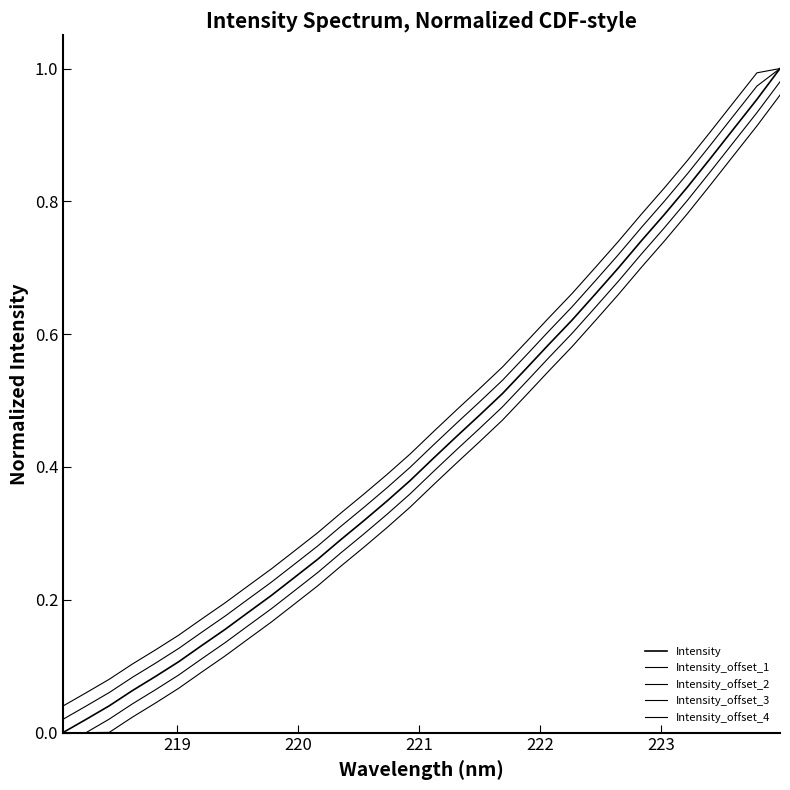

Does the chart have visible grid lines?

No